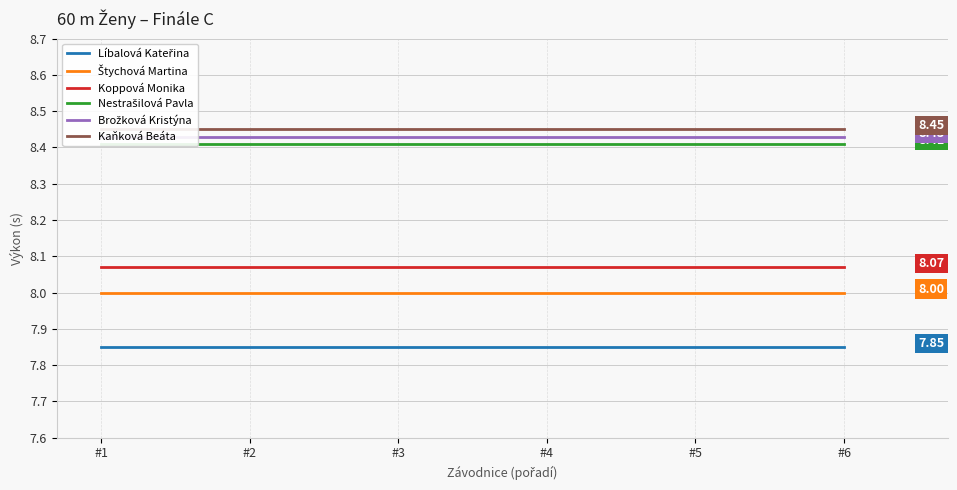

Which category has the lowest value across all series?

#1